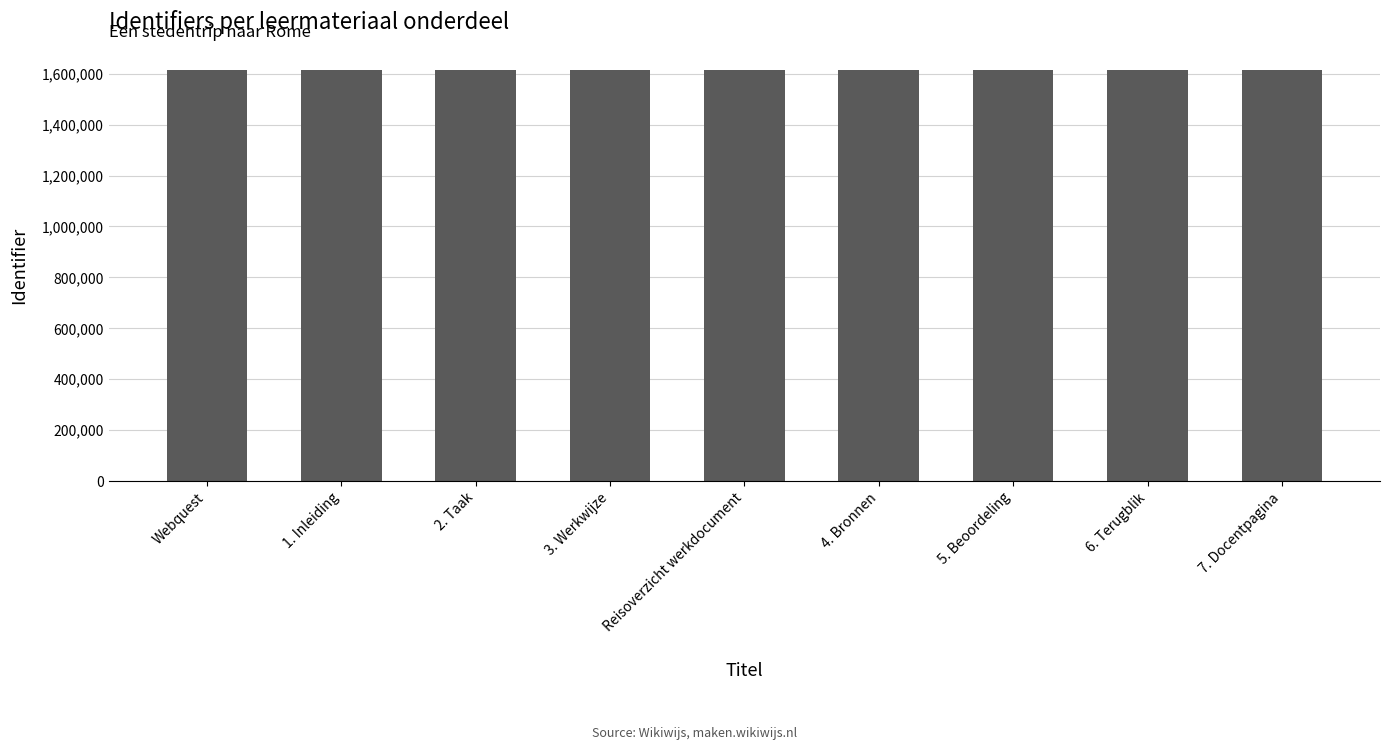

At which label does the data first exceed 1612885?

Reisoverzicht werkdocument